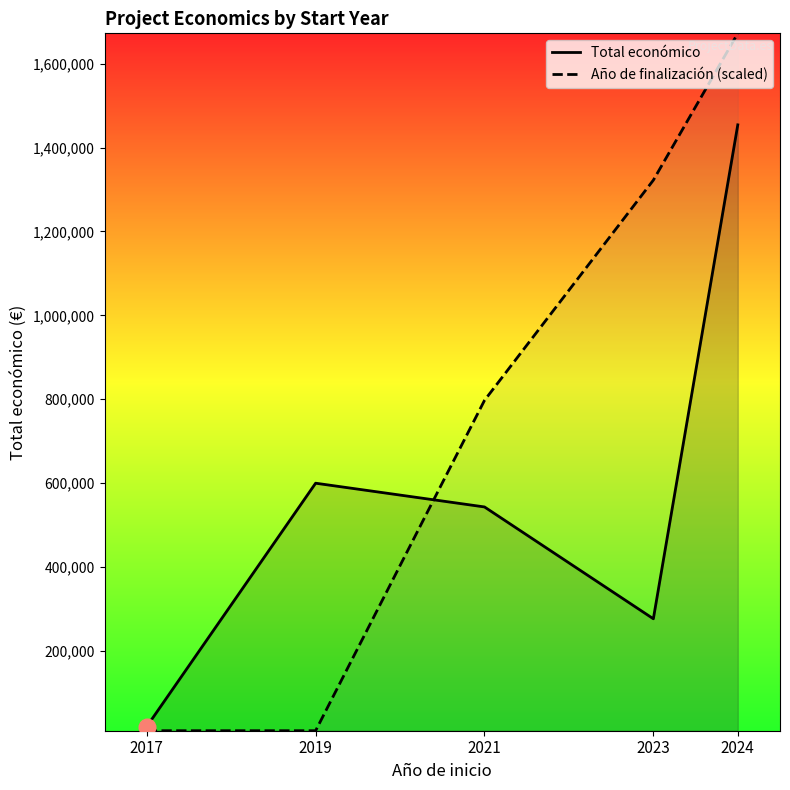

How many interior local valleys does the Total económico series have?

1